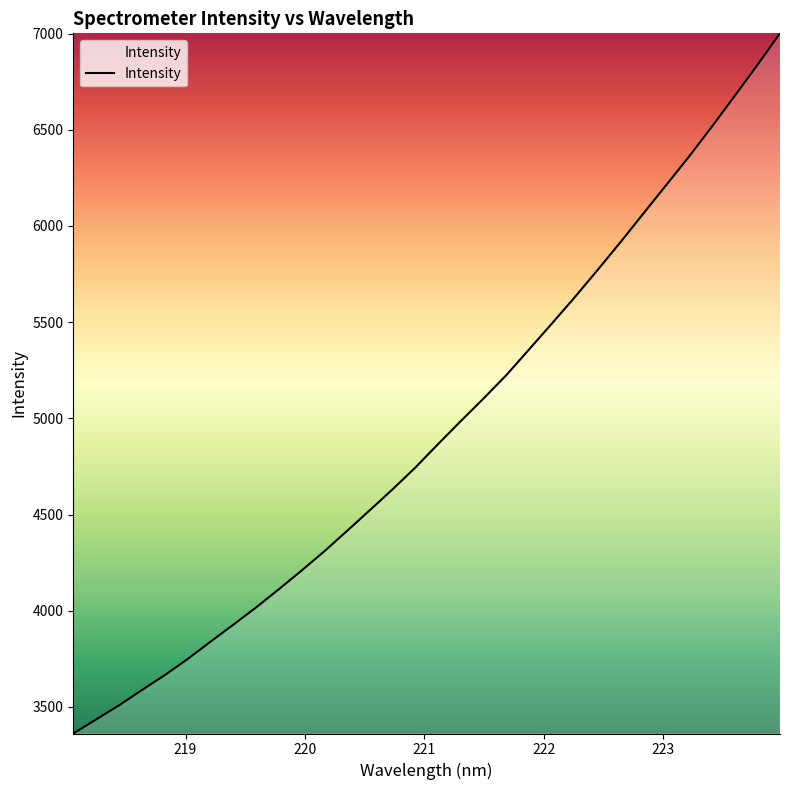

What is the difference between the maximum and minimum values?

3639.3